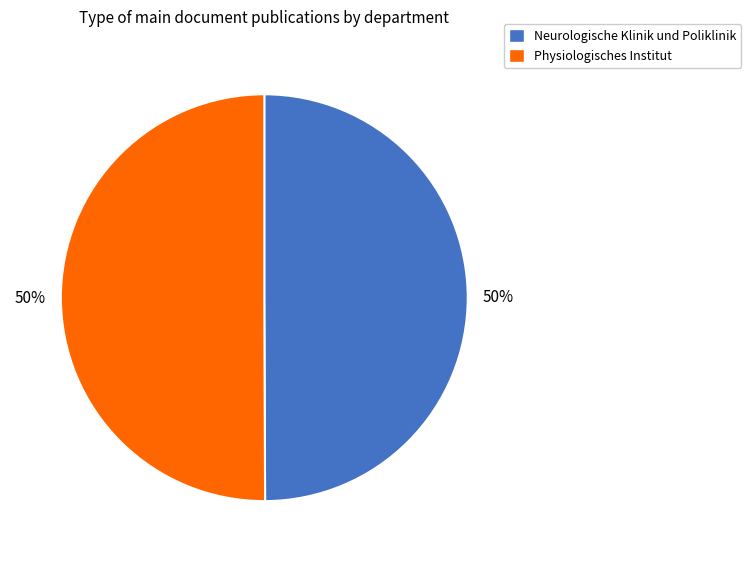

To the nearest percent, what is the average slice percentage?

50%